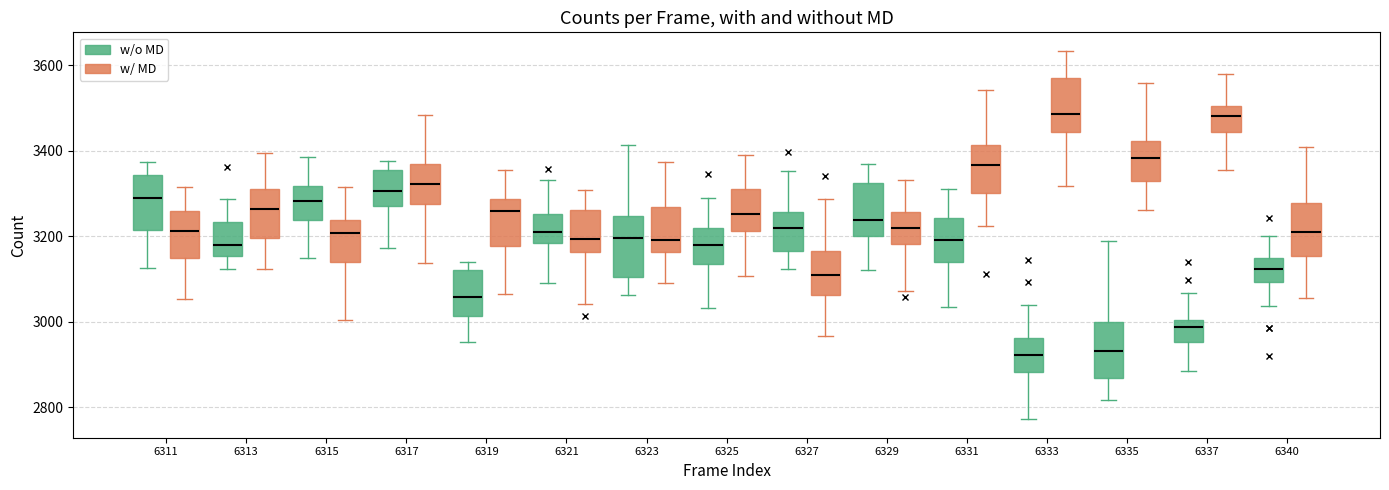

Where does the lower whisker of the box for 6327 (w/o MD) end on the y-axis? The values are not printed on the chart, so give them approximately, as read against the axis.

3120